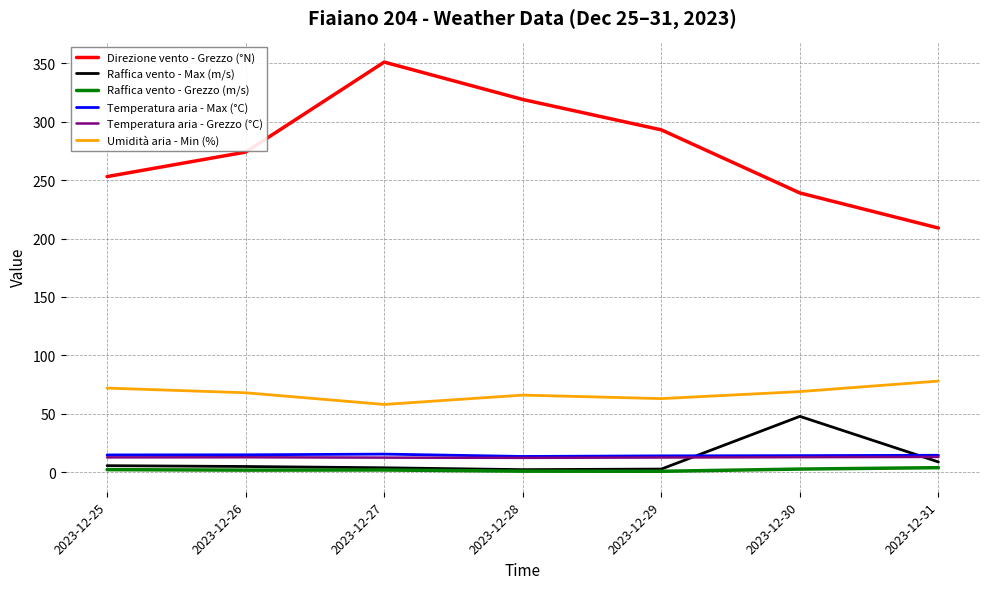

What is the spread (max minus min) of values at 2023-12-29?

292.2